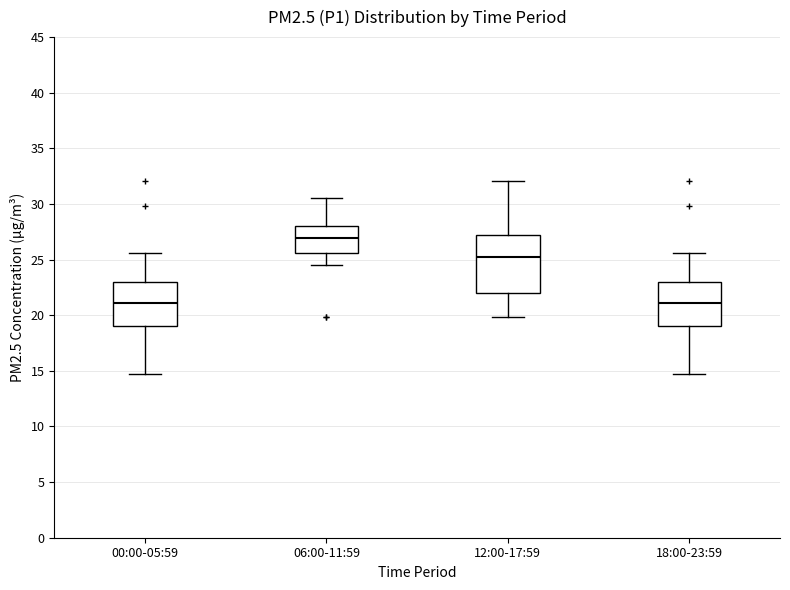

Which box is the tallest, from its lower edge to its upper edge?

12:00-17:59